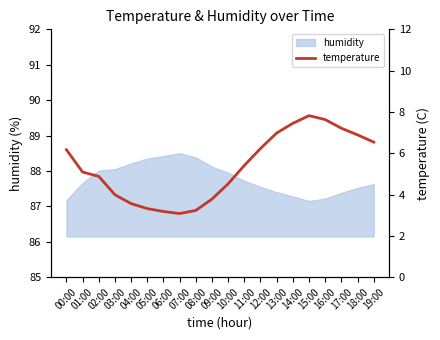

How many points are lower than both their immediate neighbors (excluding endpoints)?

1